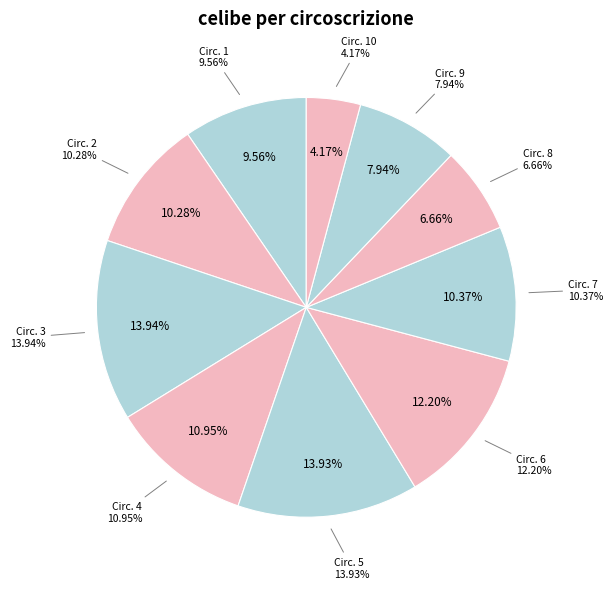

What portion of the pie excludes 10?

95.8%